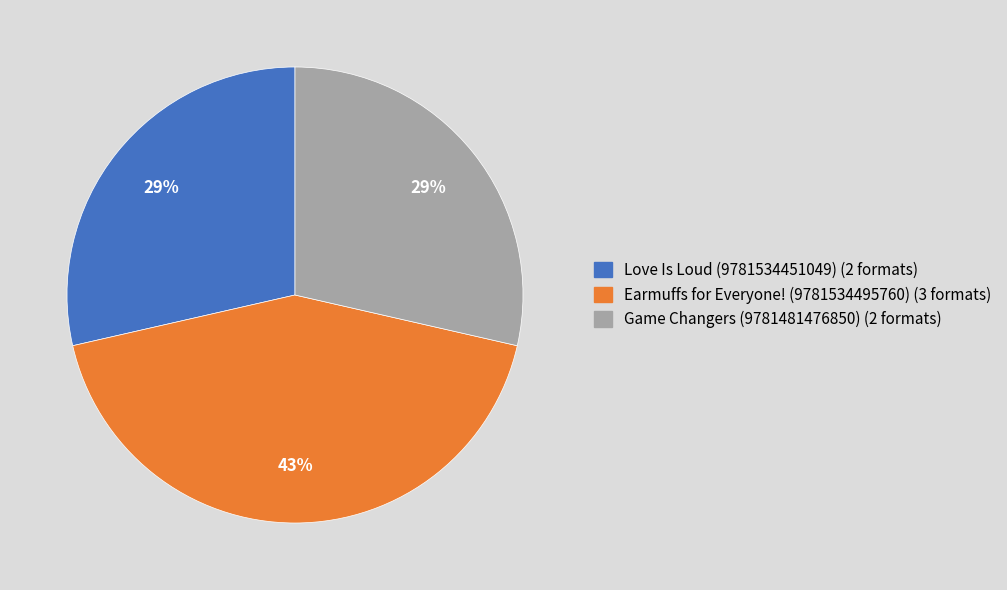

To the nearest percent, what percentage of the pie is Earmuffs for Everyone! (9781534495760)?

43%